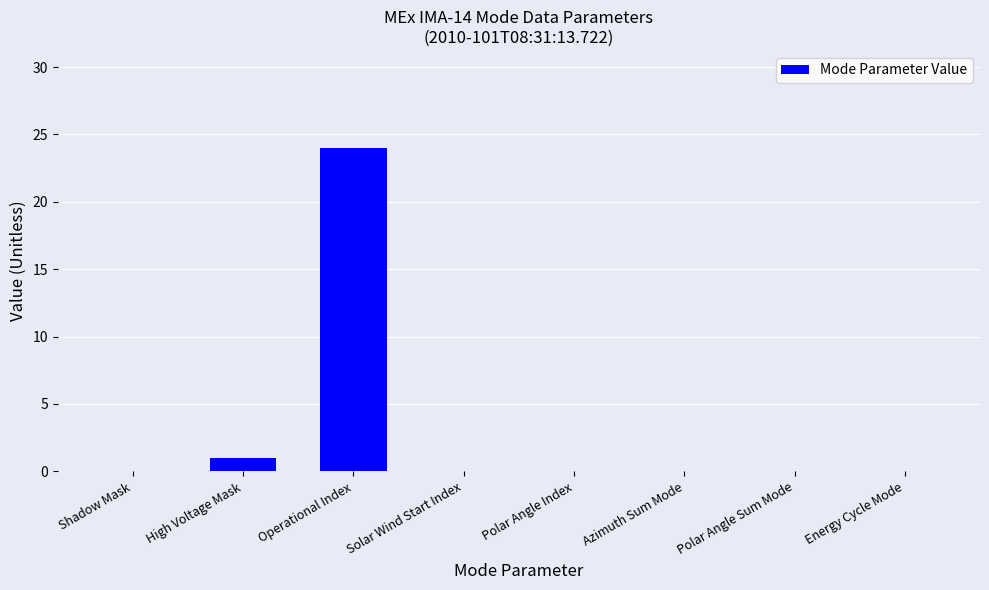

At which category does the chart reach its peak across all series?

Operational Index